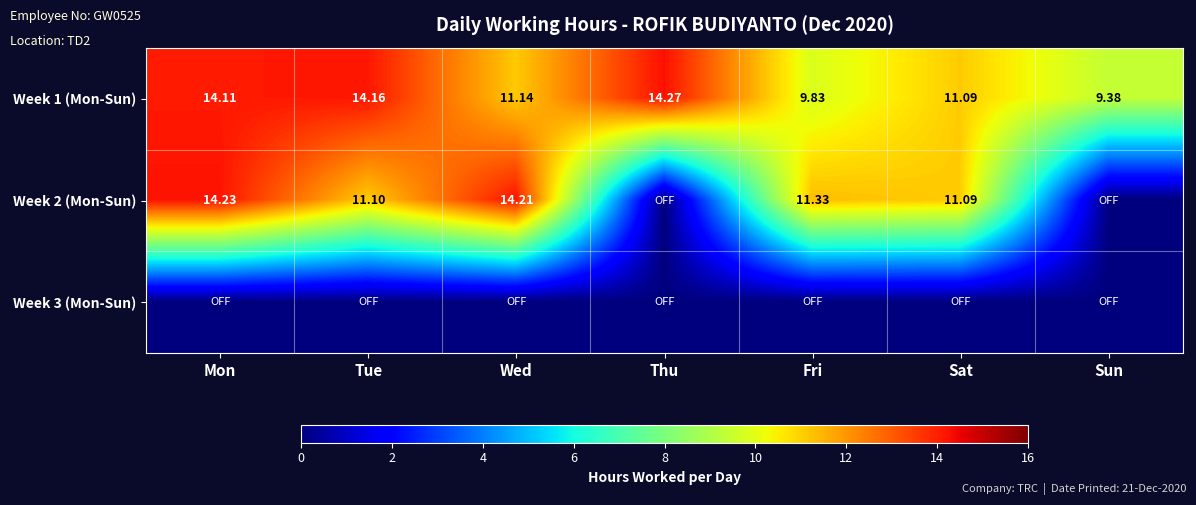

At which label does Week 1 (Mon-Sun) first exceed 11?

Mon